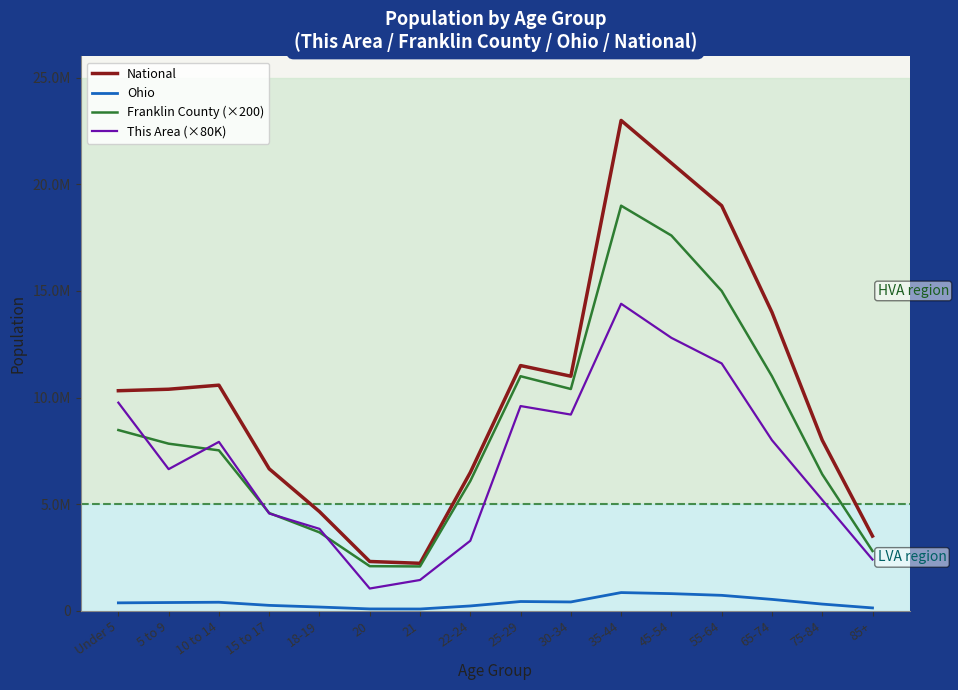

What are all the series names shown in the legend?

National, Ohio, Franklin County (×200), This Area (×80K)